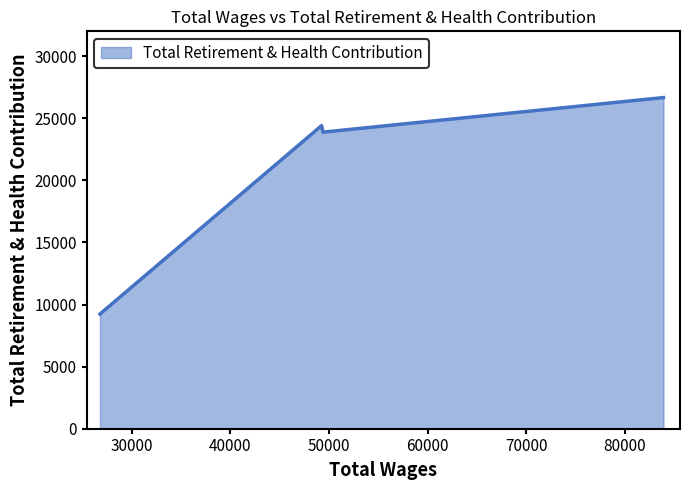

What is the minimum value shown in the chart?

9234